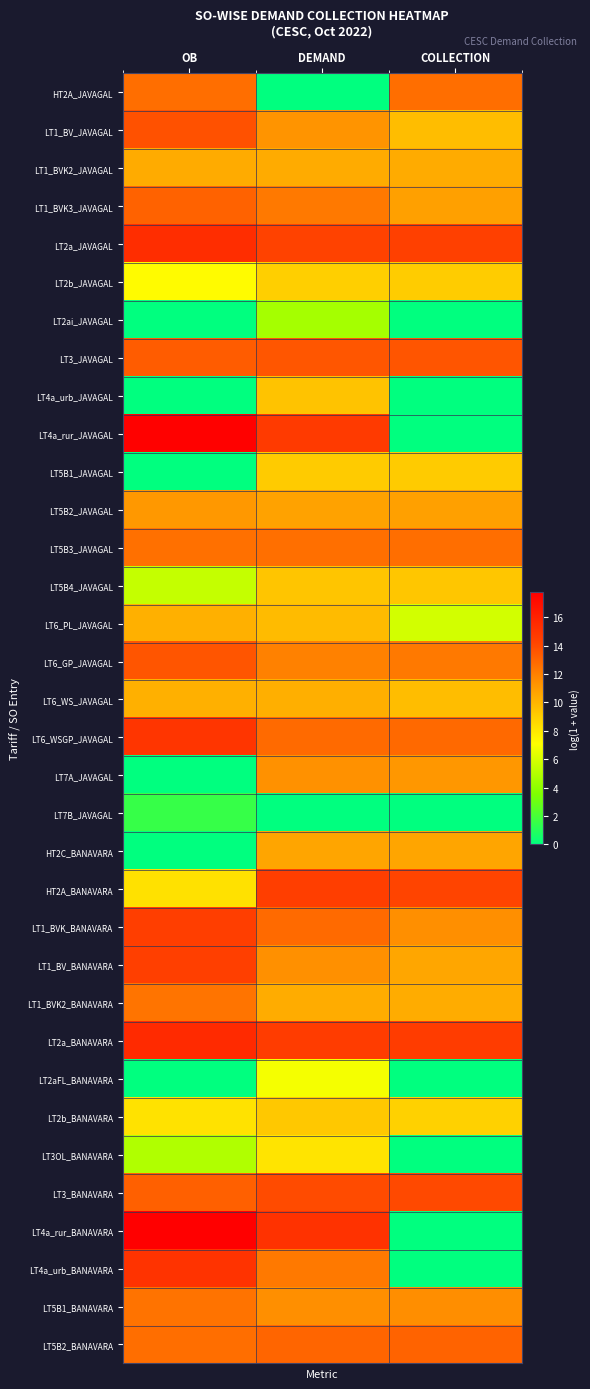

What is the maximum value shown in the chart?

17.8